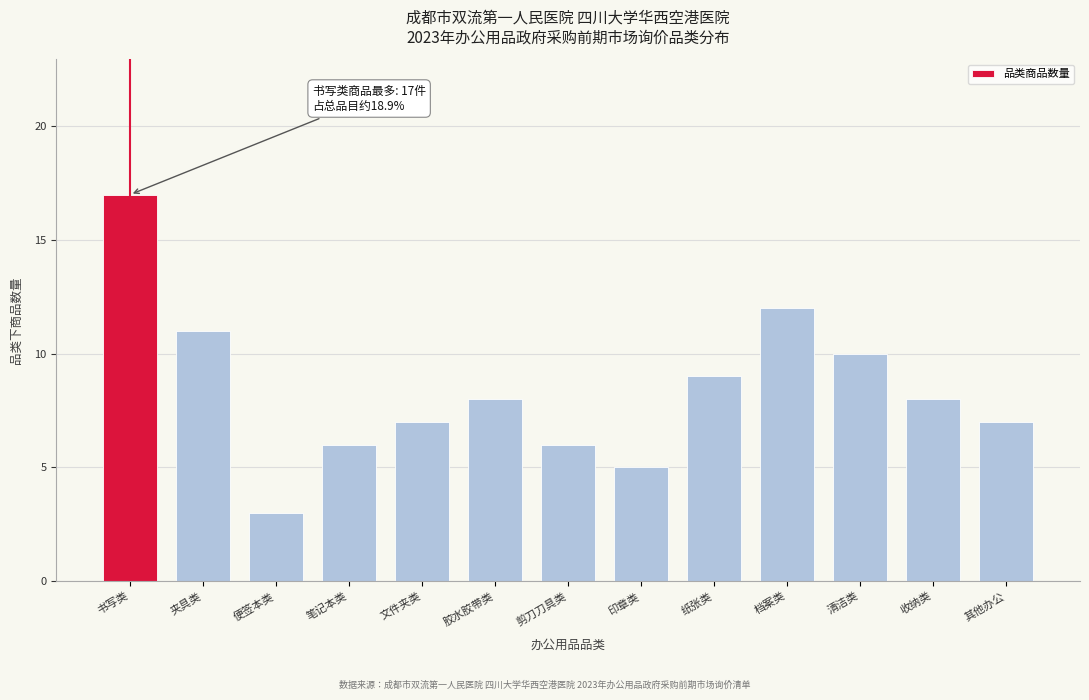

Reading left to right, extract all data points from this chart.

17	11	3	6	7	8	6	5	9	12	10	8	7